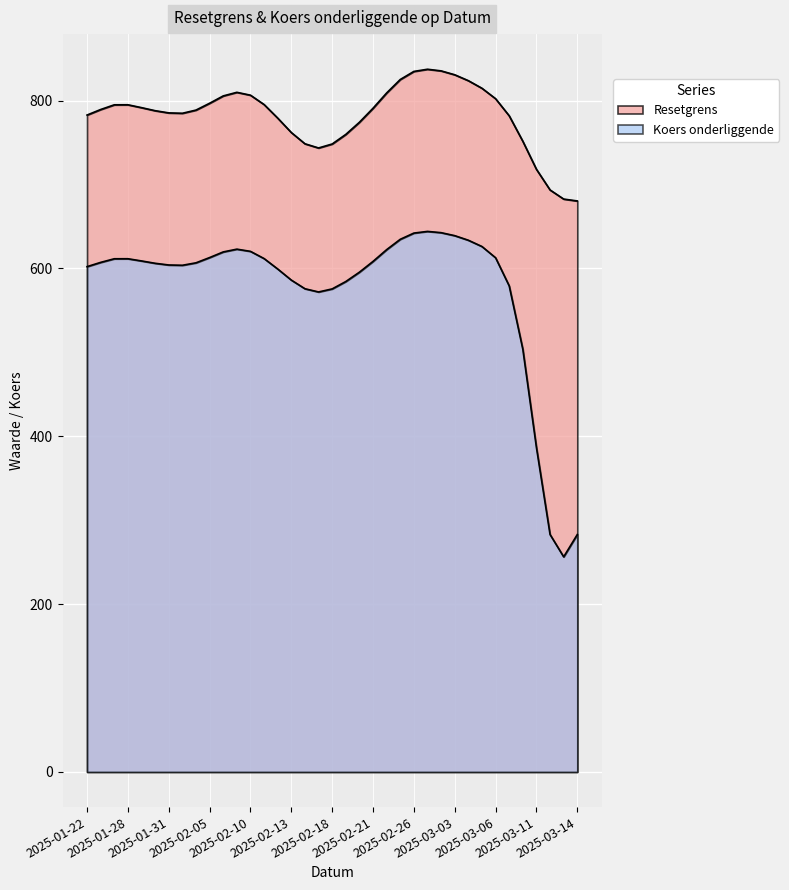

Count the number of data series in this chart.

2